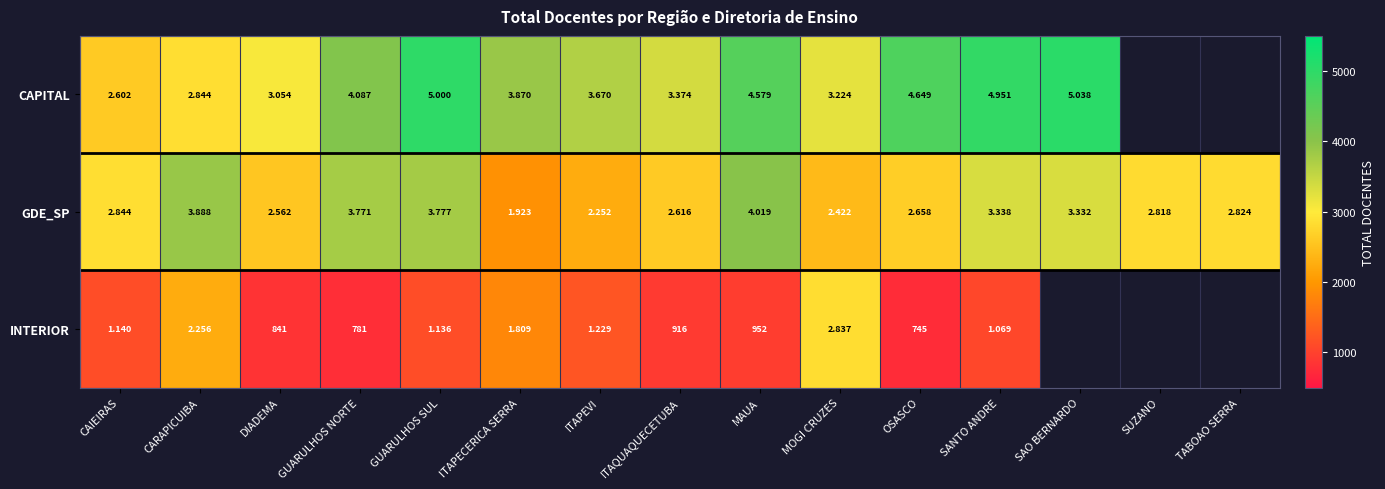

Between CARAPICUIBA and GUARULHOS SUL, which series saw the biggest shift?

CAPITAL